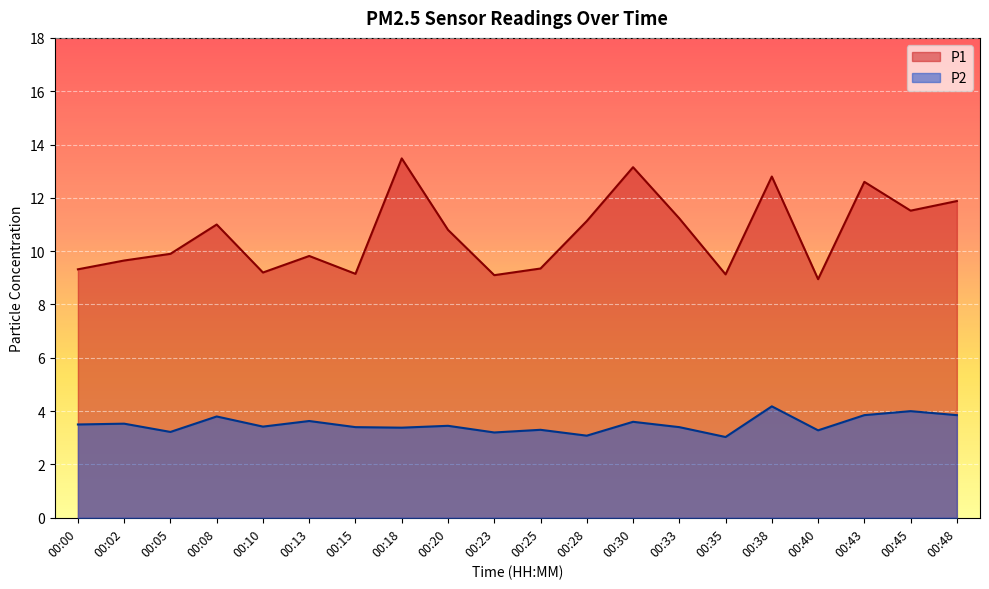

What is the average value of the P1 series?

10.7